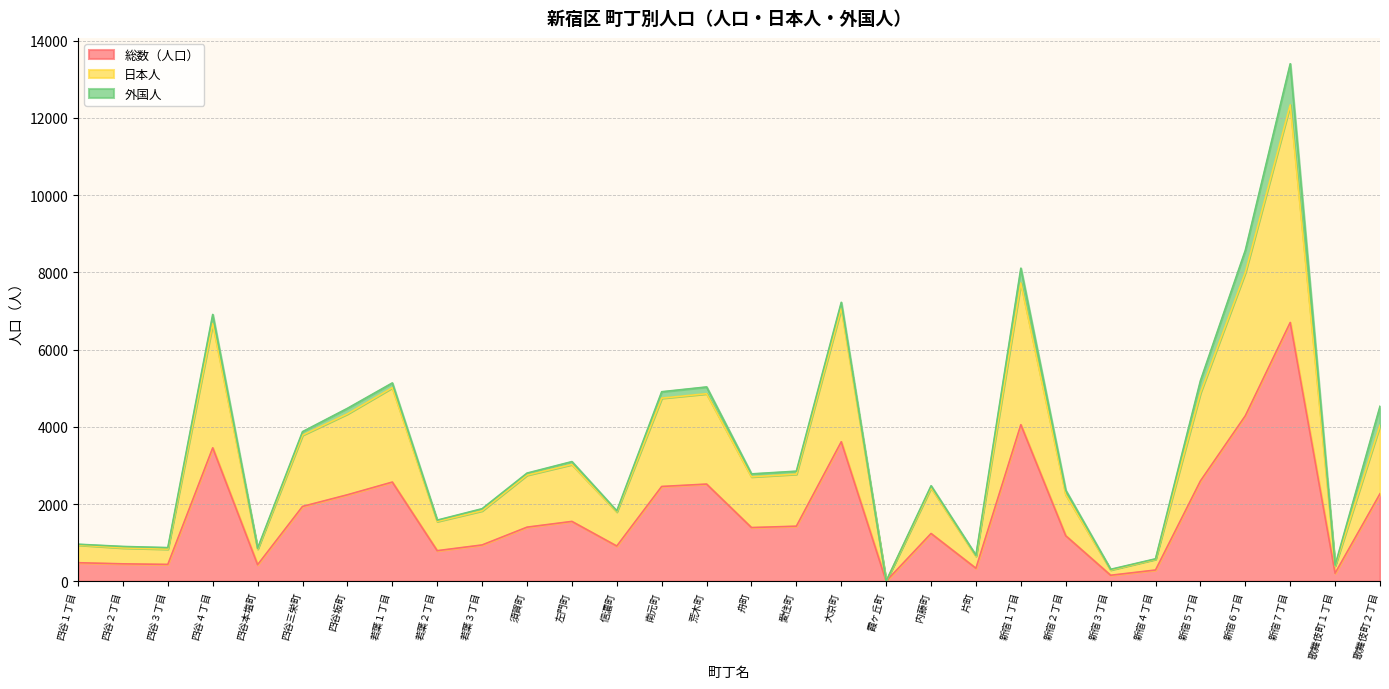

Where is the first local minimum for 日本人?

四谷３丁目